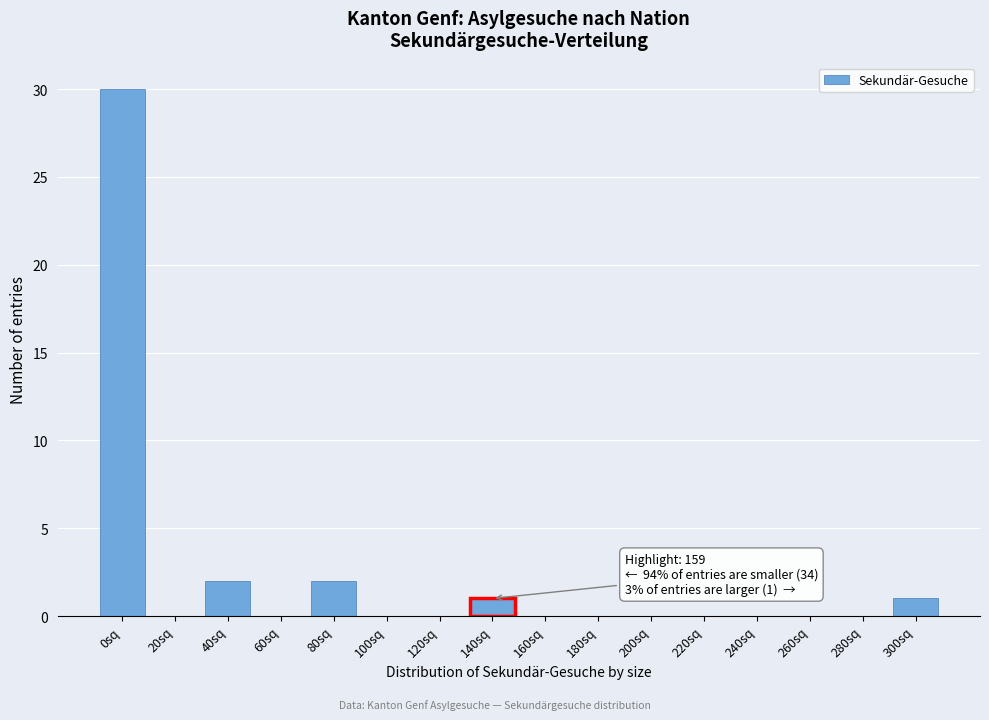

Reading left to right, list all the values displayed in this chart.

0sq=30	20sq=0	40sq=2	60sq=0	80sq=2	100sq=0	120sq=0	140sq=1	160sq=0	180sq=0	200sq=0	220sq=0	240sq=0	260sq=0	280sq=0	300sq=1